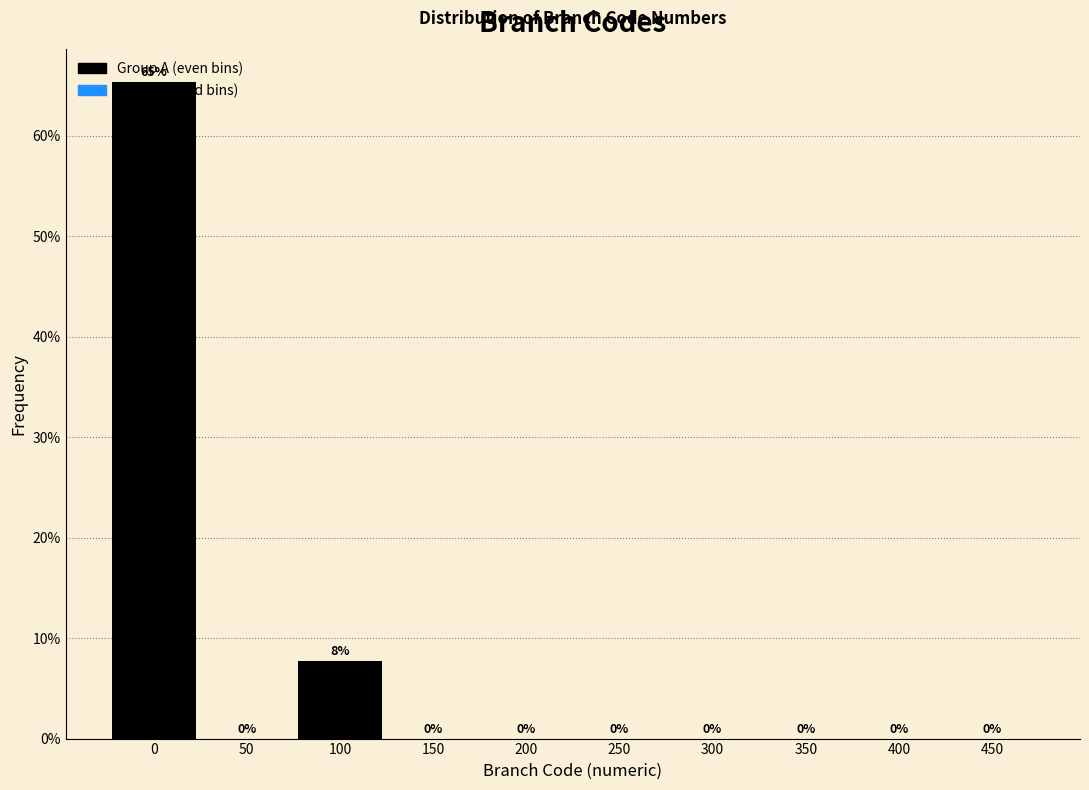

At which label is the value closest to 32?

100